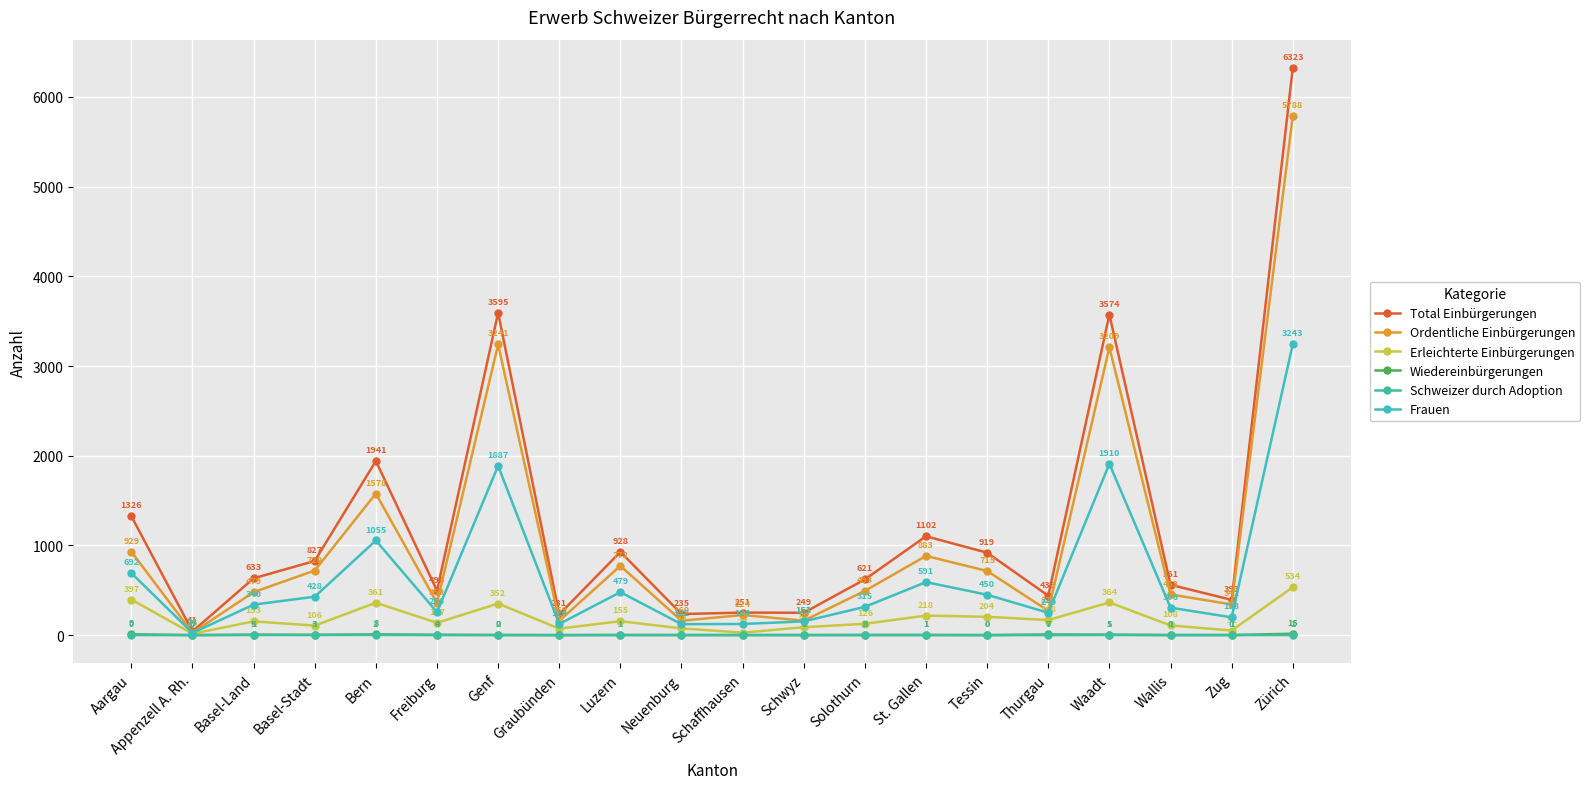

What is the label of the 13th point from the right?

Graubünden